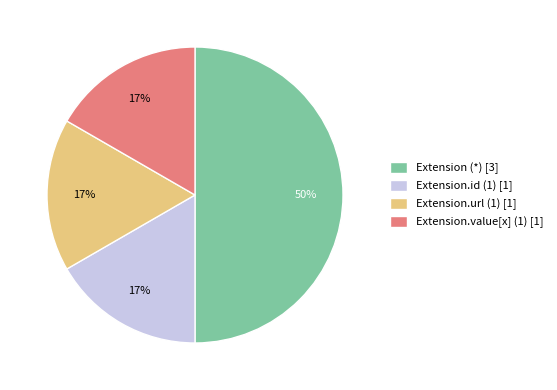

Is Extension.value[x] (1) [1] the majority of the pie?

No